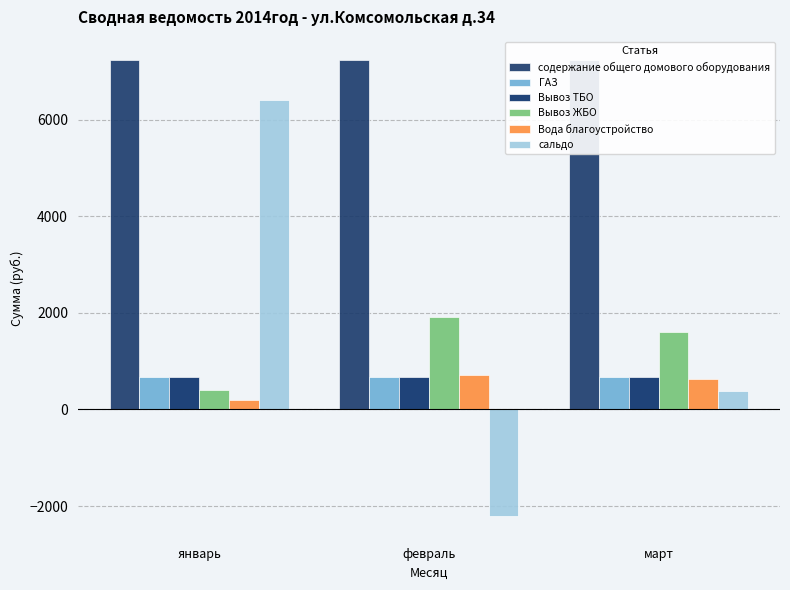

What is the label of the 2nd bar from the left?

февраль